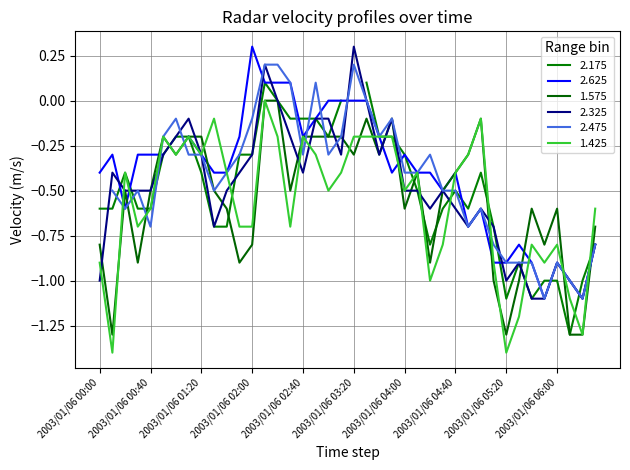

The 2.325 series shows -1.0 at 2003/01/06 00:00. True or false?

True